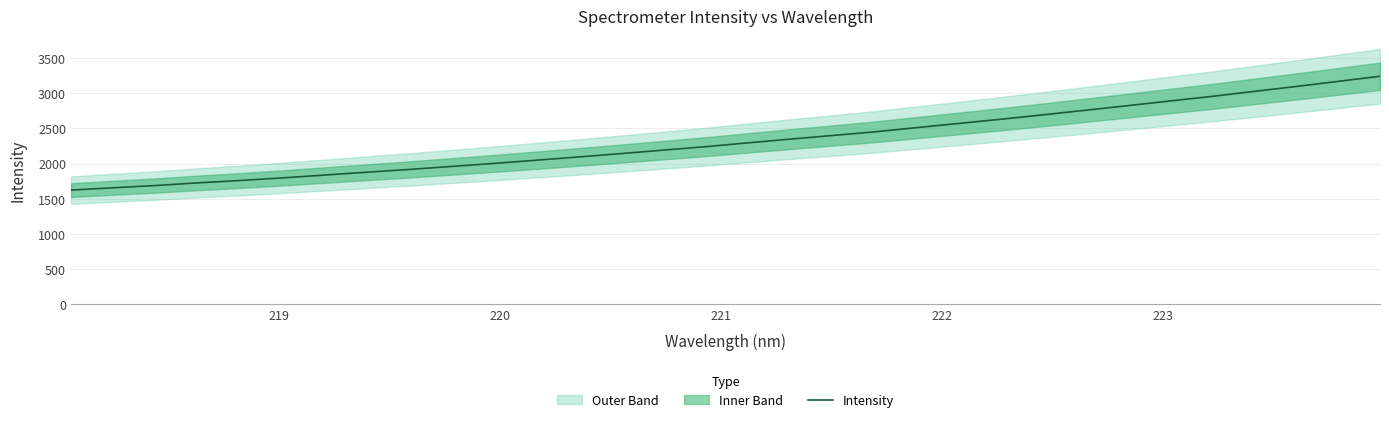

What is the maximum value for Intensity?

3241.4